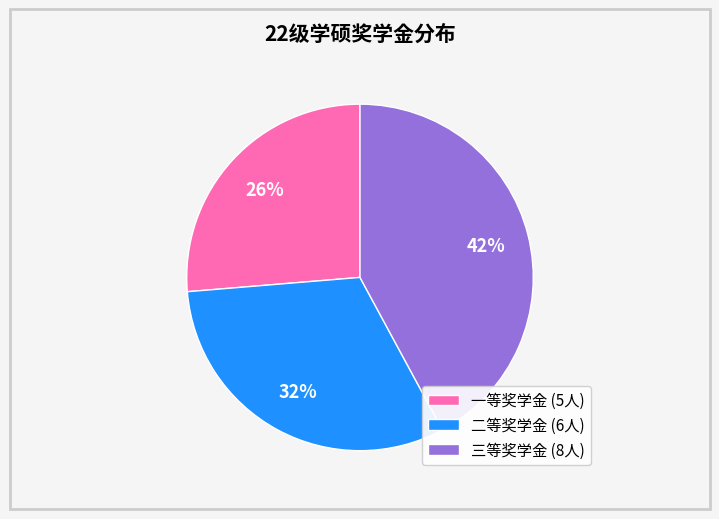

What is the ratio of the value at 三等奖学金 to the value at 二等奖学金?

1.3